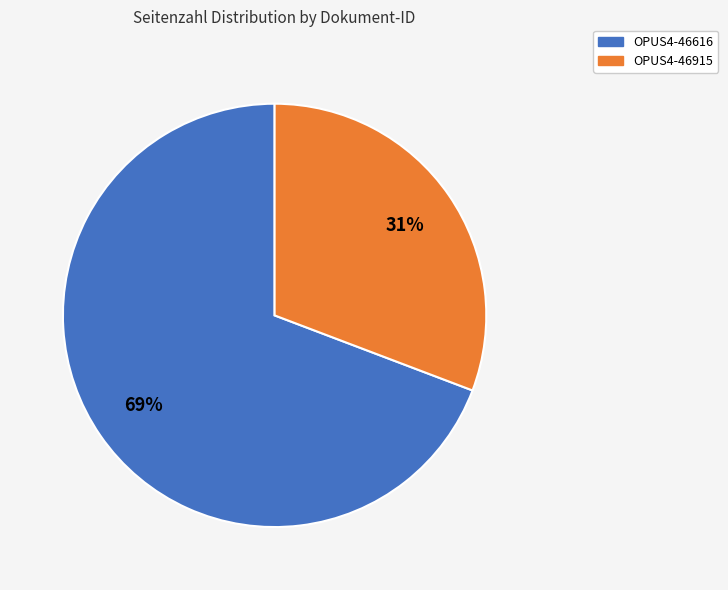

Is it true that OPUS4-46616 is 69% of the pie?

True